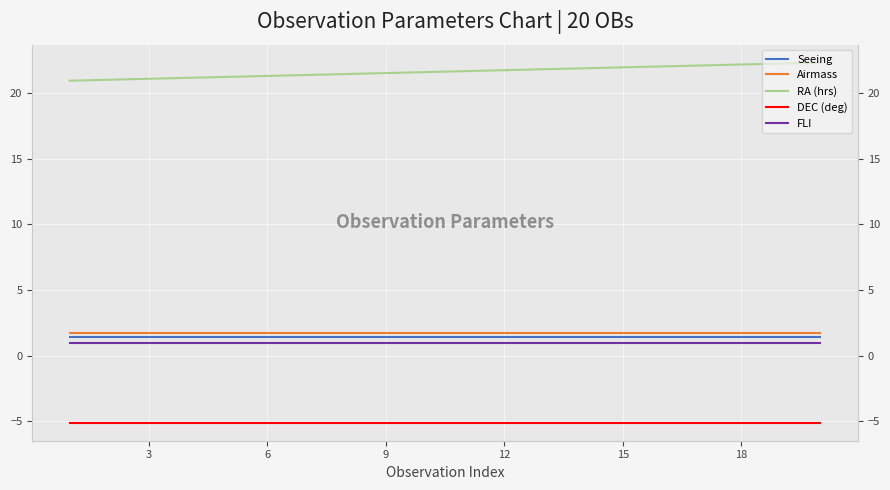

True or false: FLI and RA (hrs) cross at least once.

False